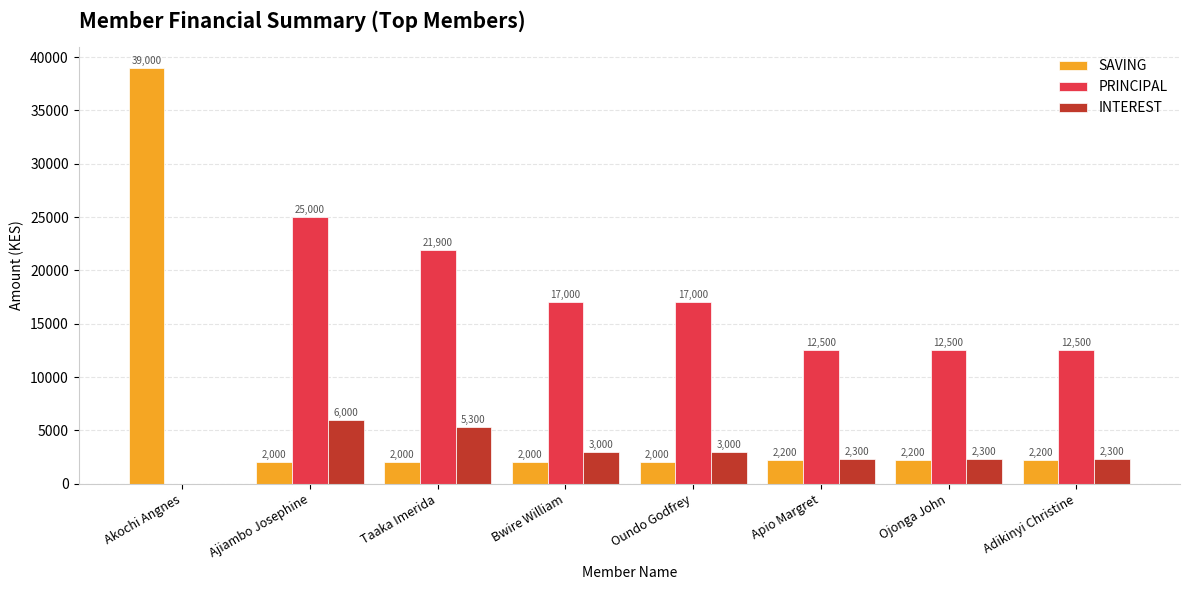

Is the value of SAVING at Apio Margret greater than the value of INTEREST at Taaka Imerida?

No